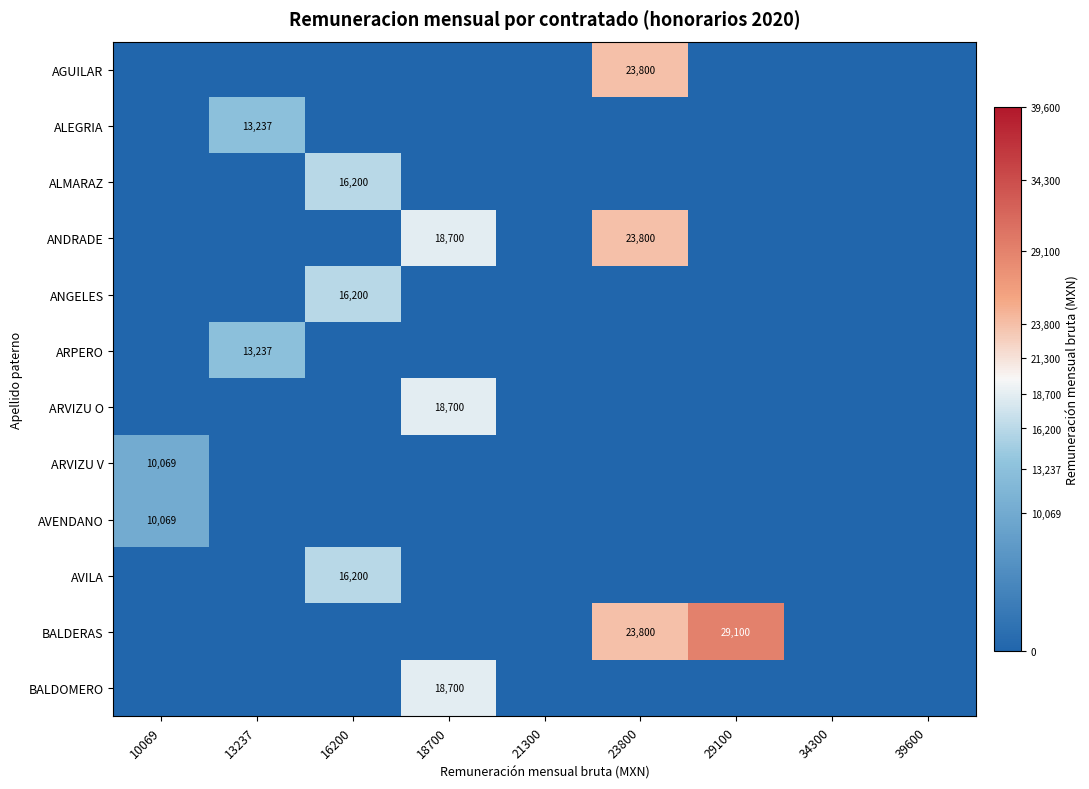

Is it true that BALDERAS equals 37177 at 23800?

False